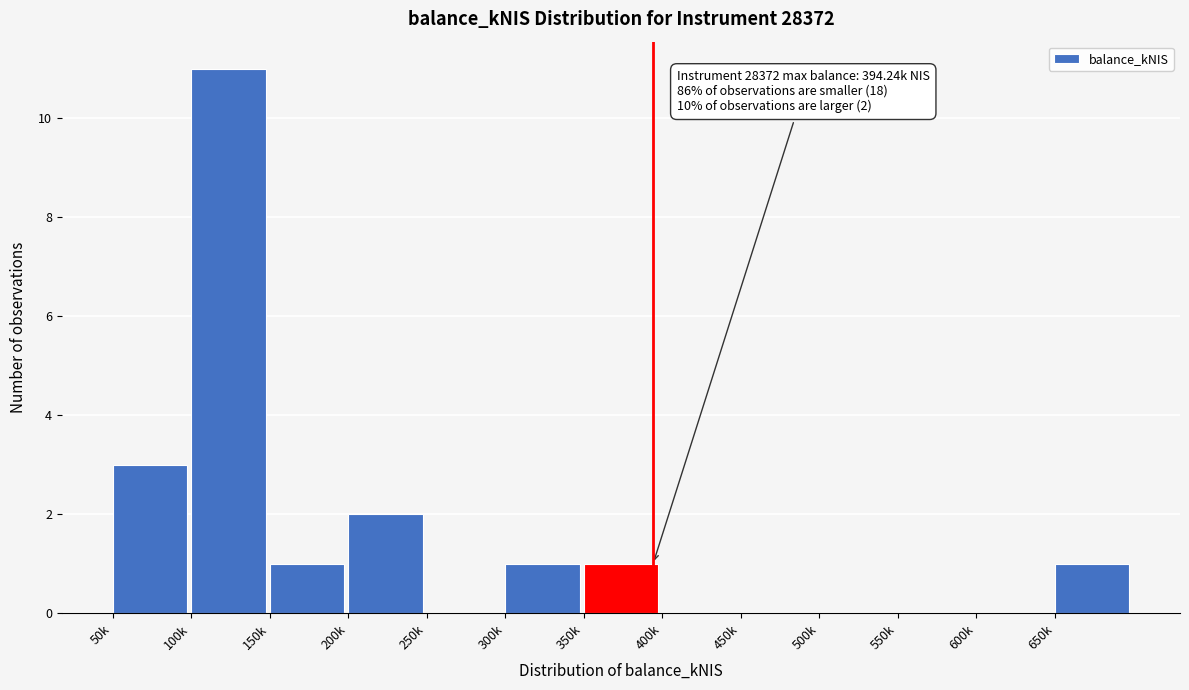

Reading right to left, what are all the values shown in this chart?

650k=1	600k=0	550k=0	500k=0	450k=0	400k=0	350k=1	300k=1	250k=0	200k=2	150k=1	100k=11	50k=3